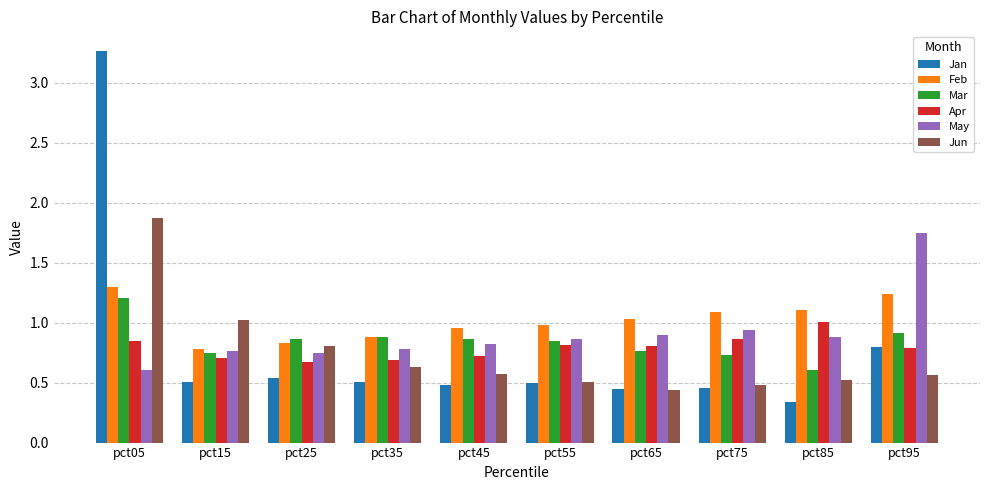

Which series has the widest spread of values?

Jan